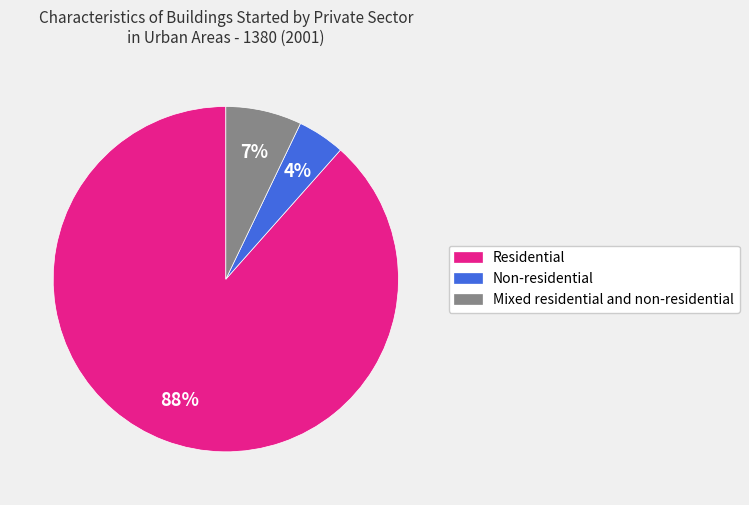

Which has a higher value, Residential or Non-residential?

Residential